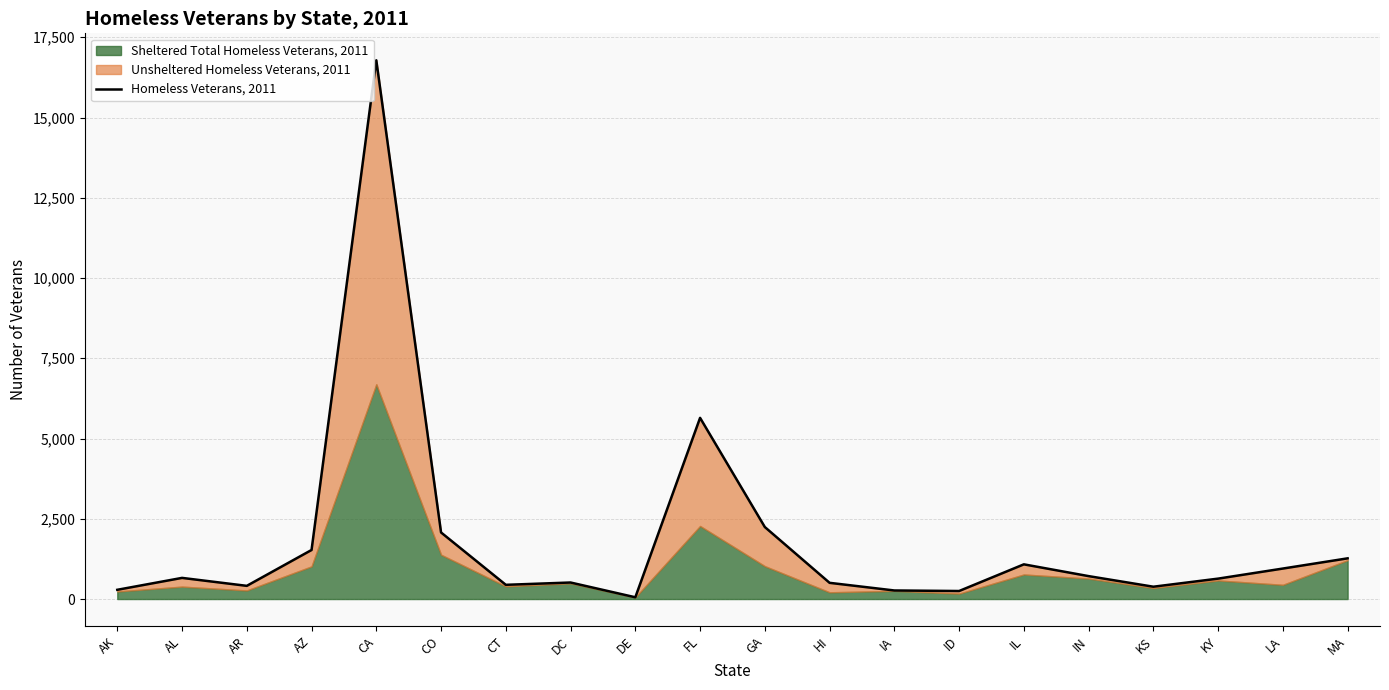

Where does the data first go above 659?

AZ